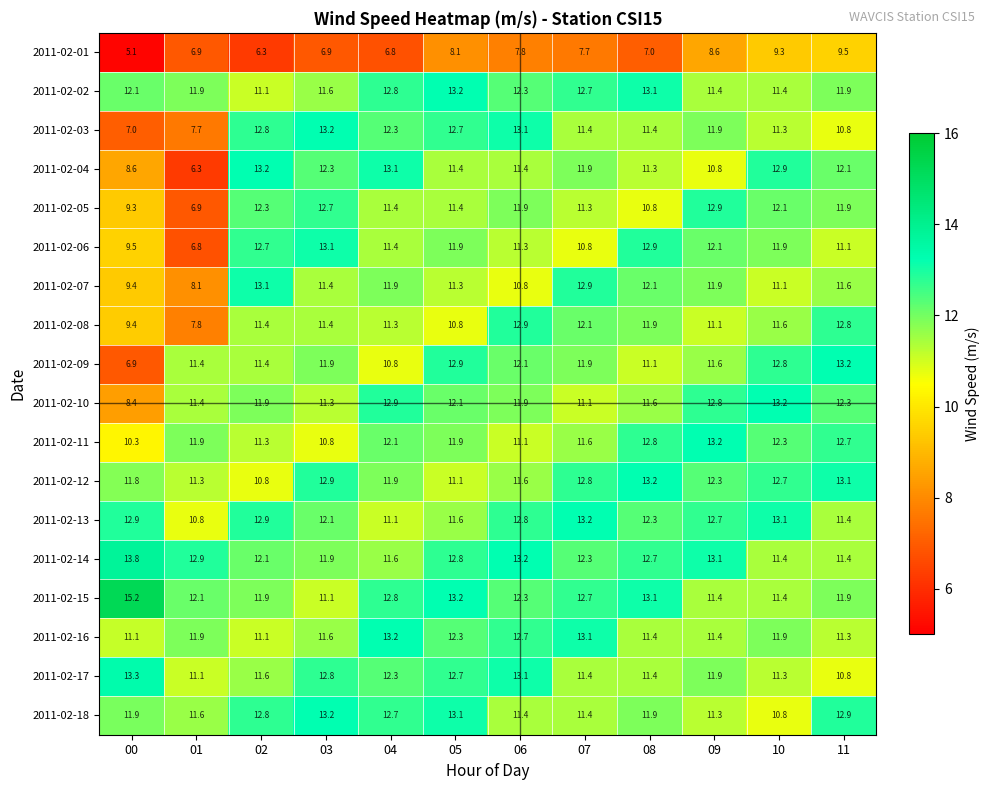

Is it true that 2011-02-02 equals 12.3 at 06?

True